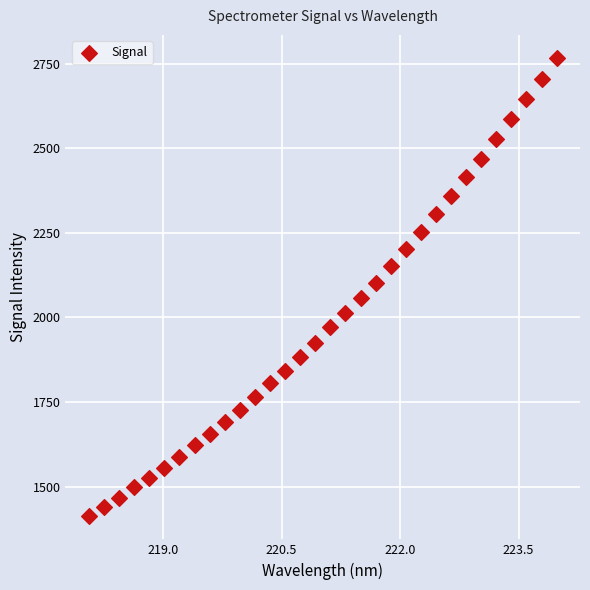

What is the range of X values (max minus min)?

5.9